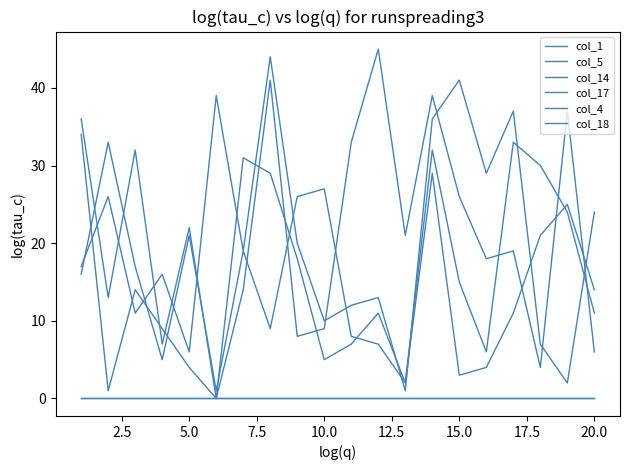

At how many categories does at least one series exceed 41?

2